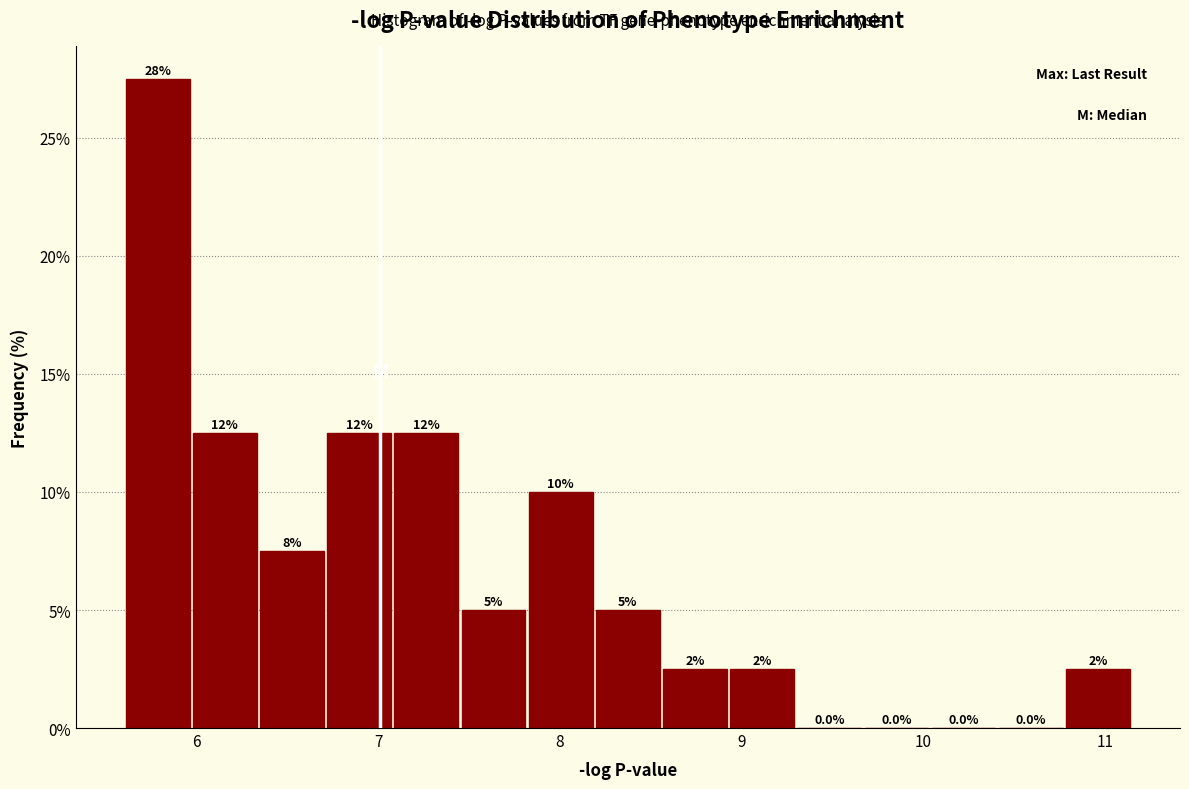

Around what value on the x-axis is the tallest bar? Give the approximate position of its centre, as read against the axis.

5.8